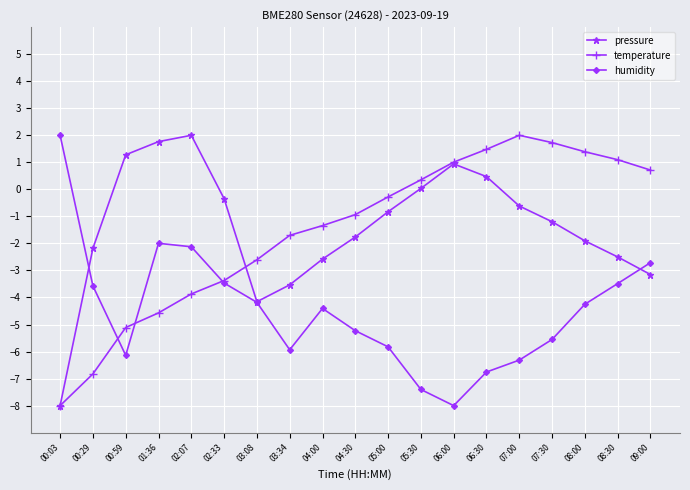

Between 00:03 and 06:00, which series saw the biggest shift?

humidity